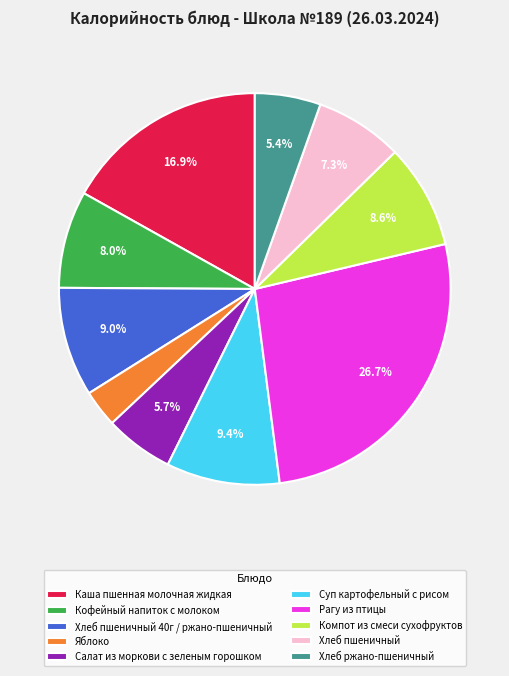

What is the smallest slice in the pie chart?

Яблоко